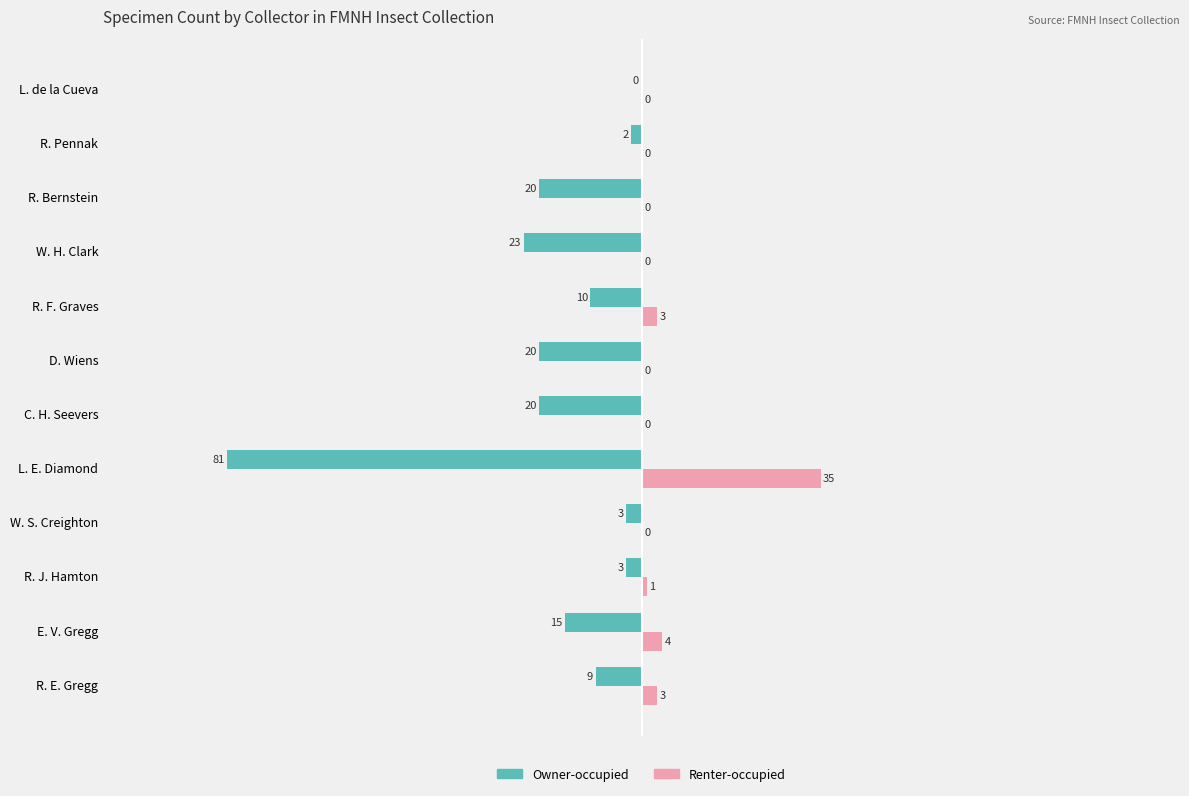

Is it true that Owner-occupied equals -15 at E. V. Gregg?

True